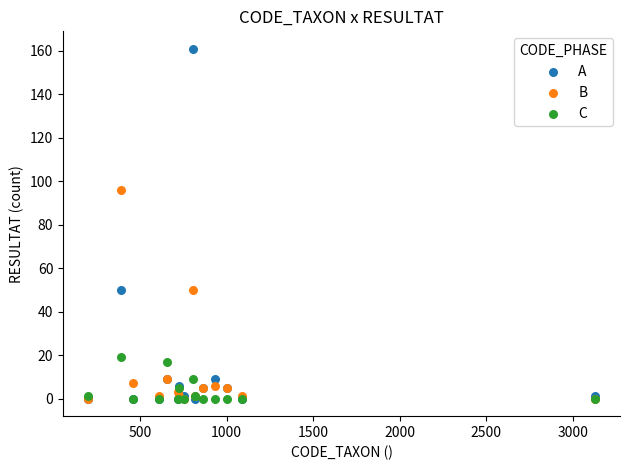

What are all the series names shown in the legend?

A, B, C